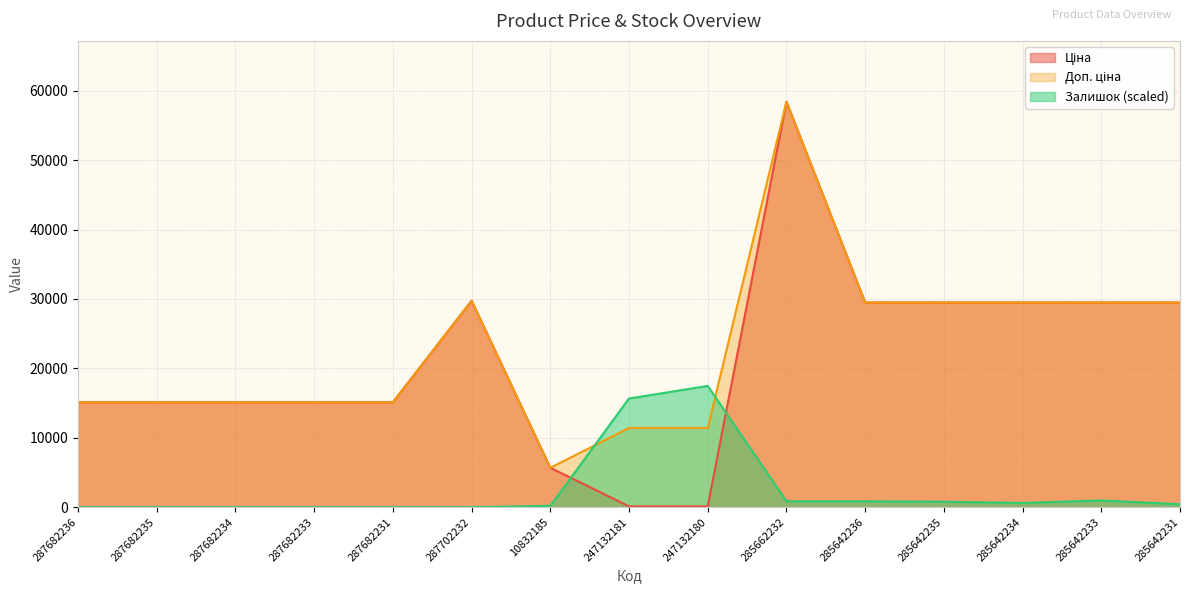

At which label does Ціна first exceed 15120?

287702232